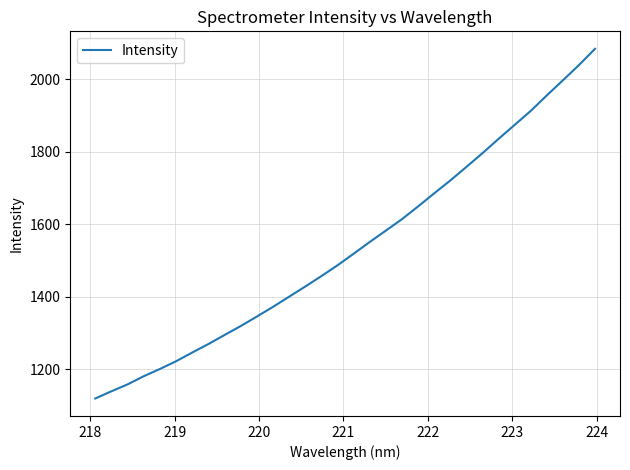

What is the maximum value shown in the chart?

2084.3